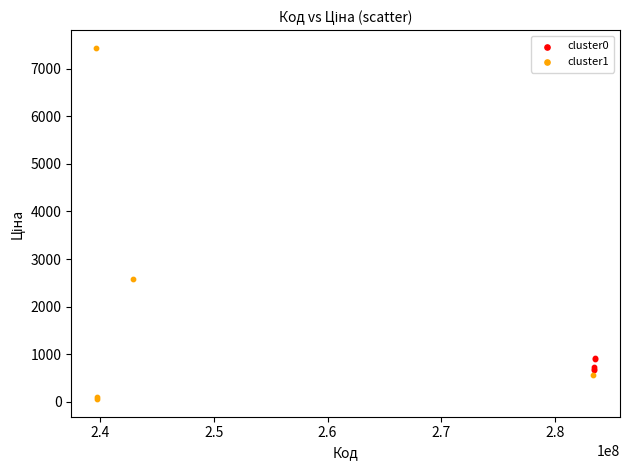

Which series reaches the minimum Y coordinate?

cluster1